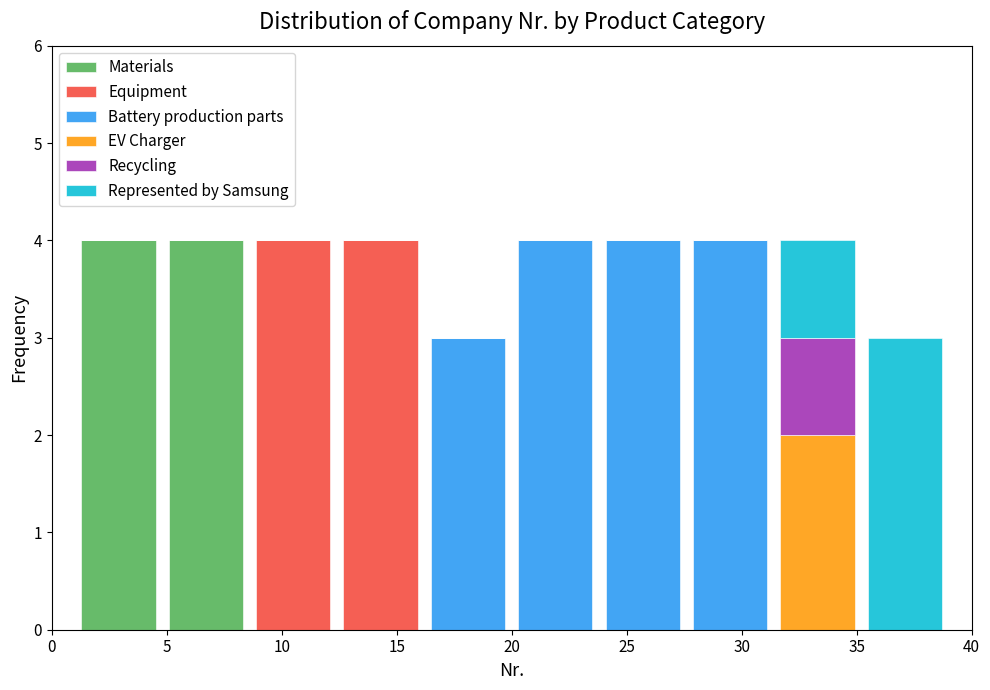

What is the total height of the stacked bar covering 12.4 to 16.2 on the x-axis? Neither the bar edges nor the heights are printed on the chart, so give them approximately, as read against the axes.

4